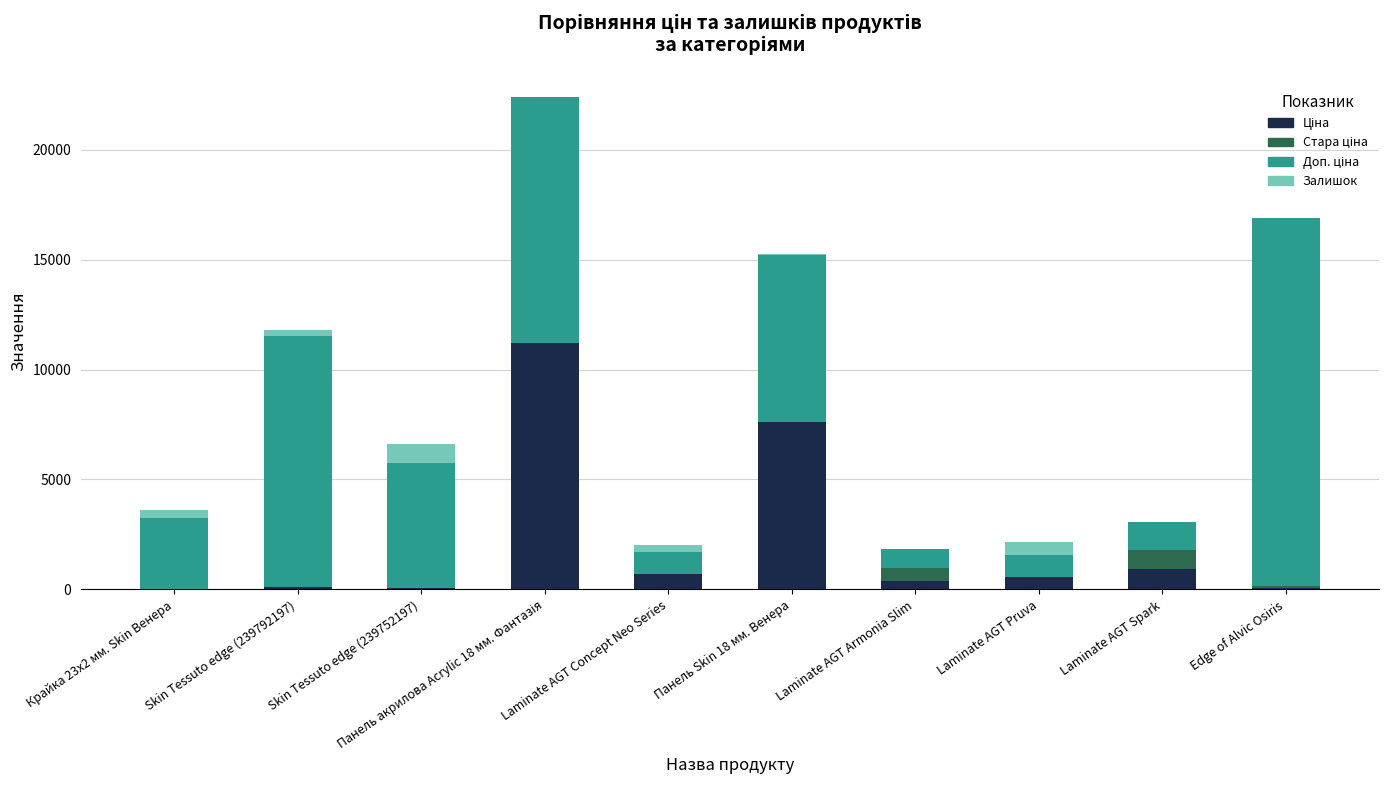

Are the bars horizontal?

No